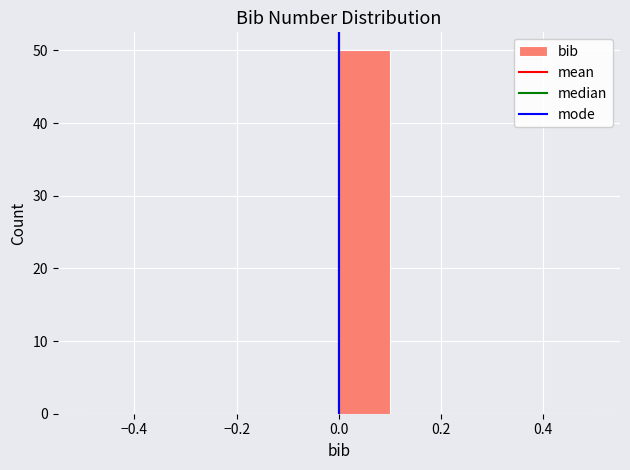

Over which range of the x-axis is the bar tallest?

0.0 to 0.1